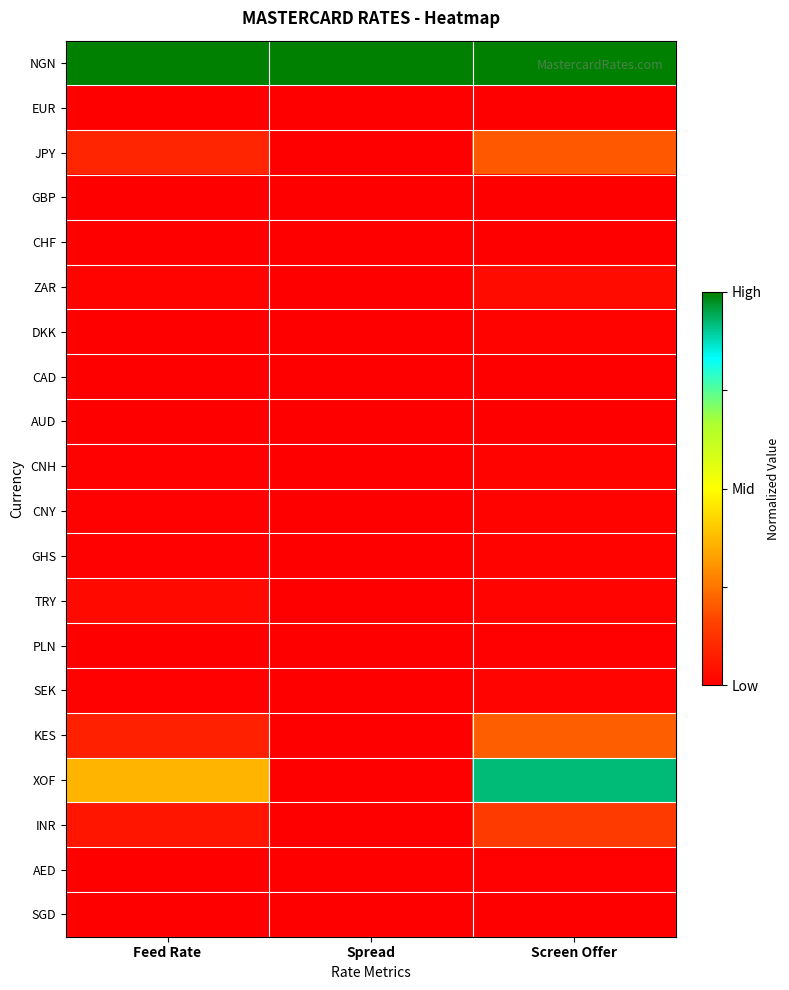

Which category has the highest value across all series?

Feed Rate